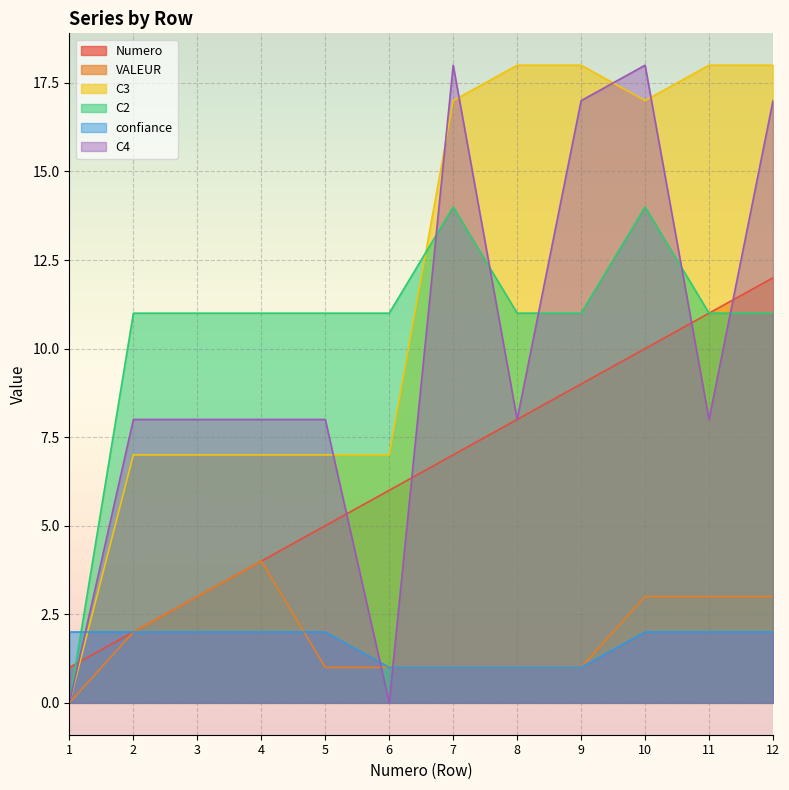

Which has a higher value, 3 or 12?

12